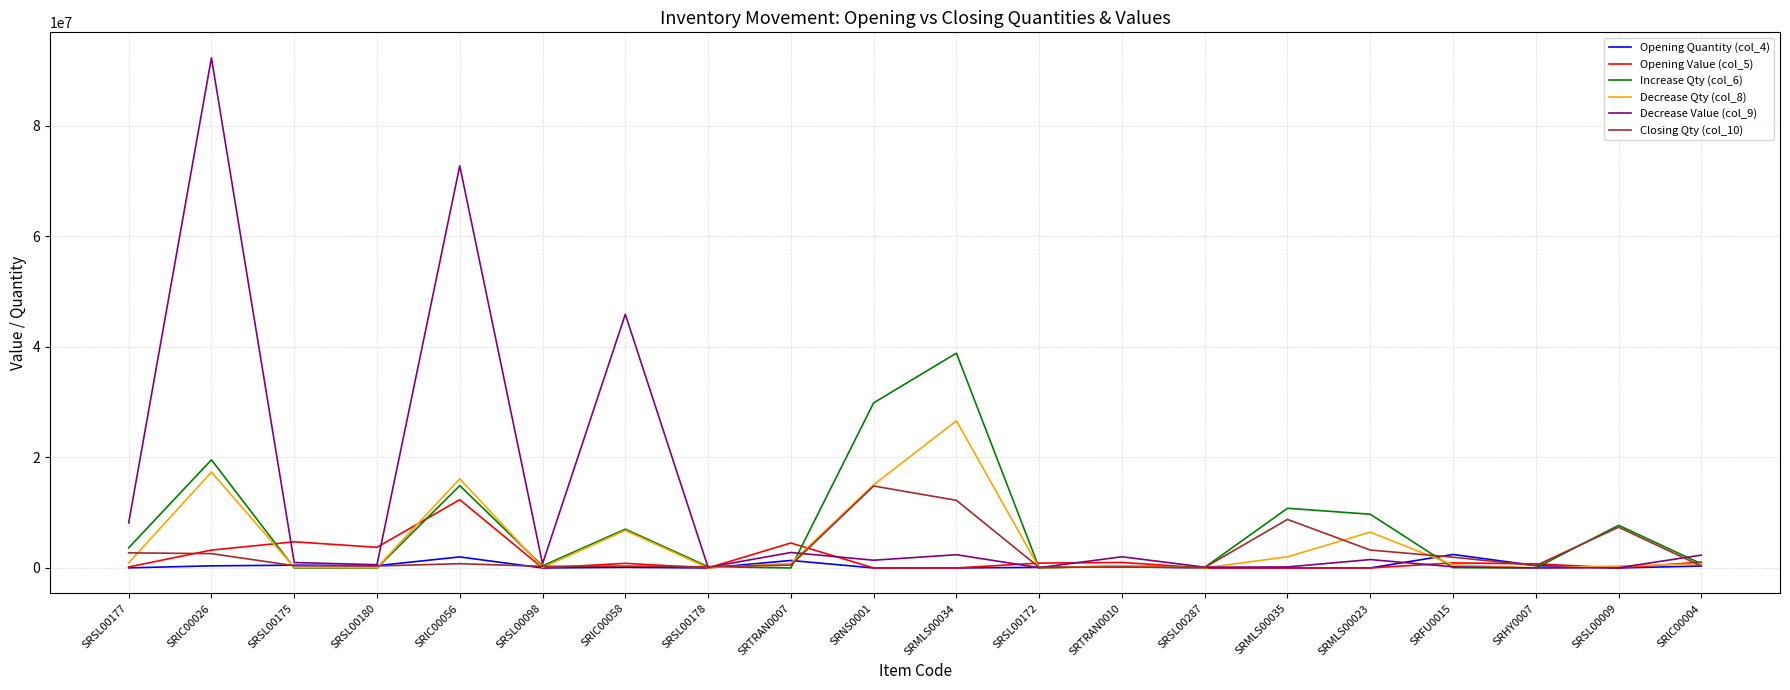

At which category does the chart reach its peak across all series?

SRIC00026